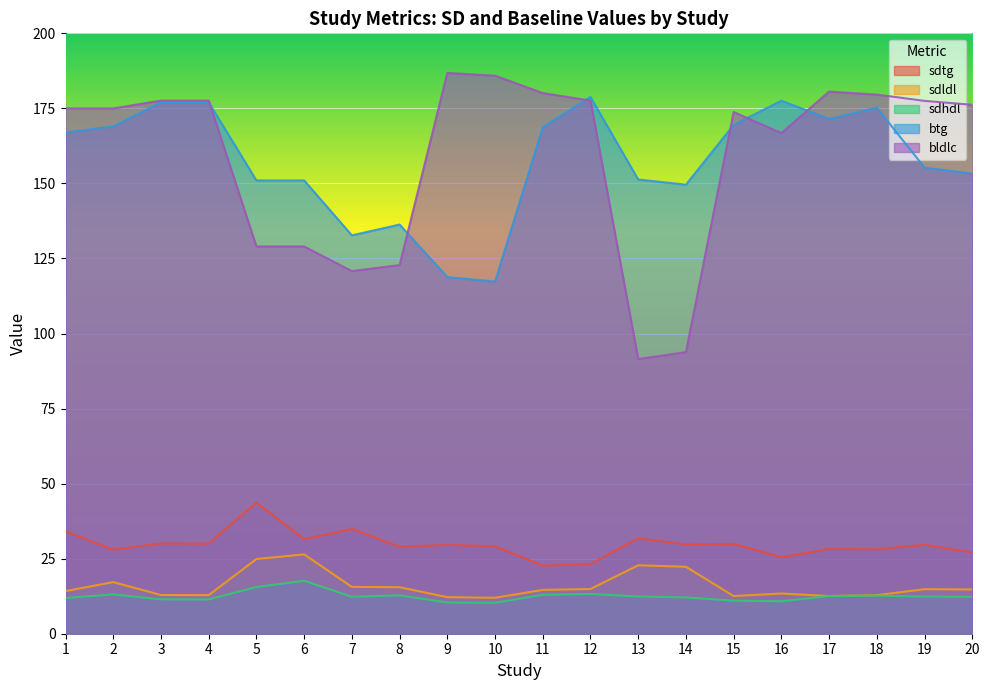

Does the chart display data point markers on the line(s)?

No